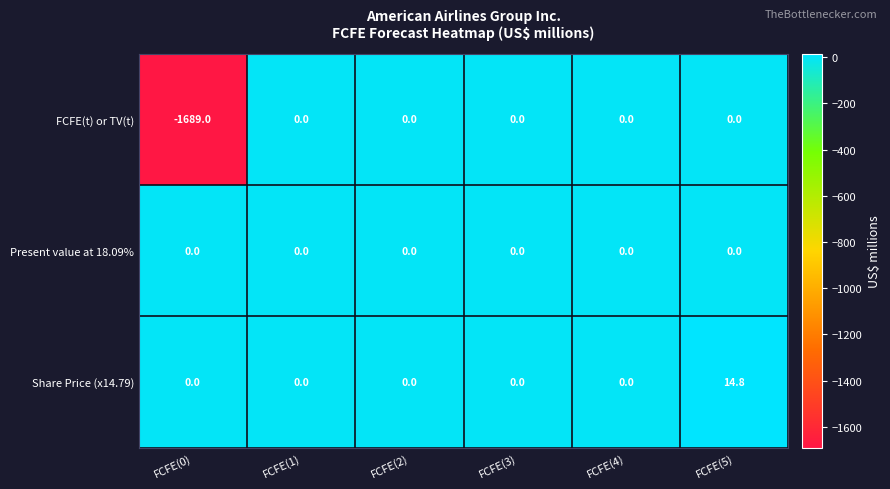

Which category has the highest value in the Share Price (x14.79) series?

FCFE(5)